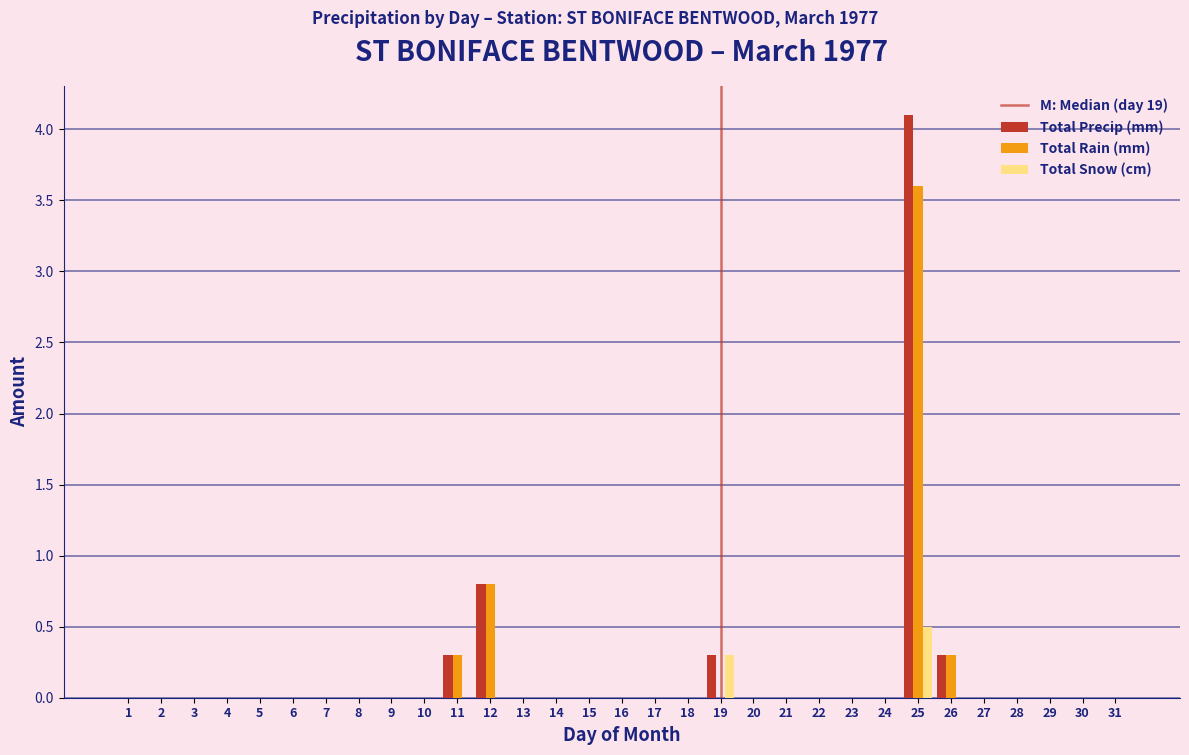

What is the maximum value for Total Snow (cm)?

0.5